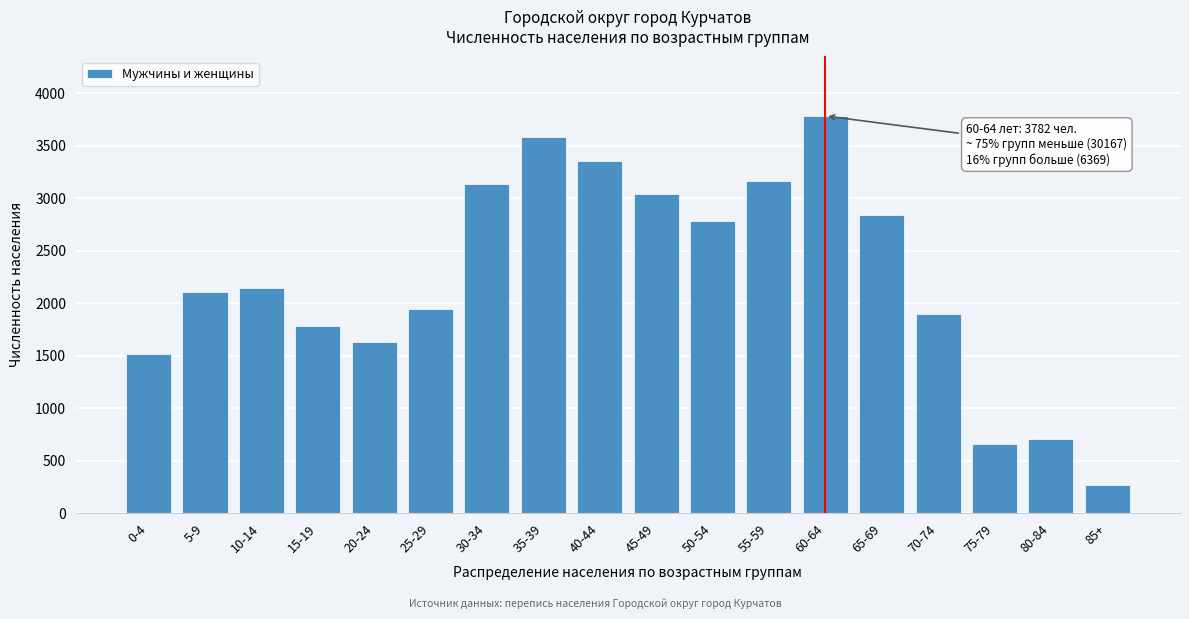

Reading left to right, list all the values displayed in this chart.

1518	2107	2139	1783	1630	1943	3130	3579	3351	3038	2784	3165	3782	2837	1899	657	708	268